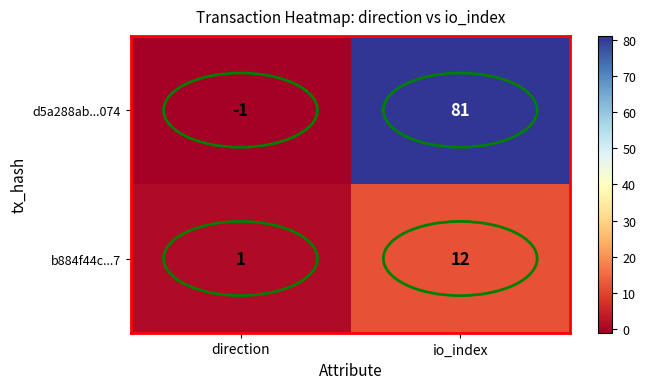

How many data points in b884f44c...7 are less than 12?

1